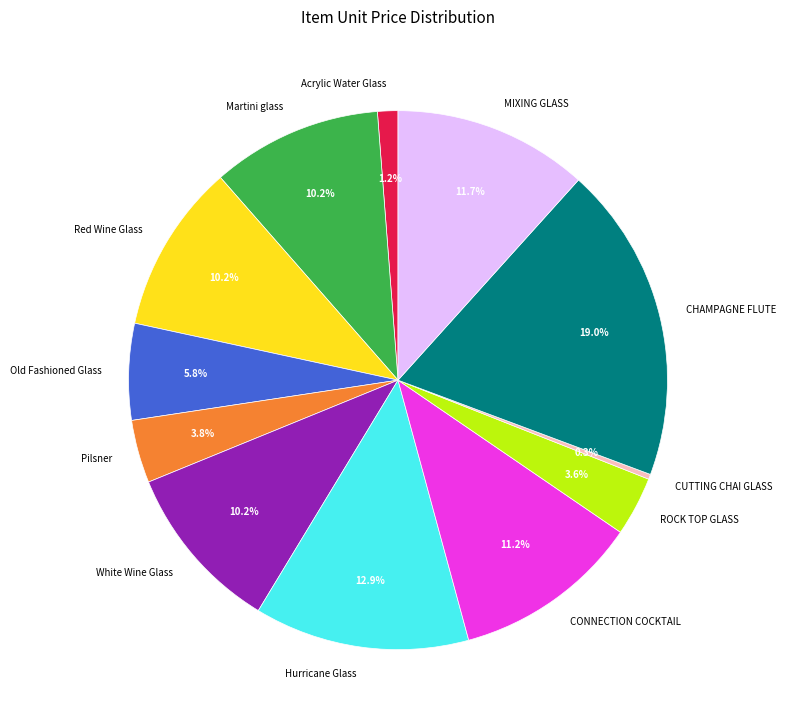

What is the largest slice in the pie chart?

CHAMPAGNE FLUTE